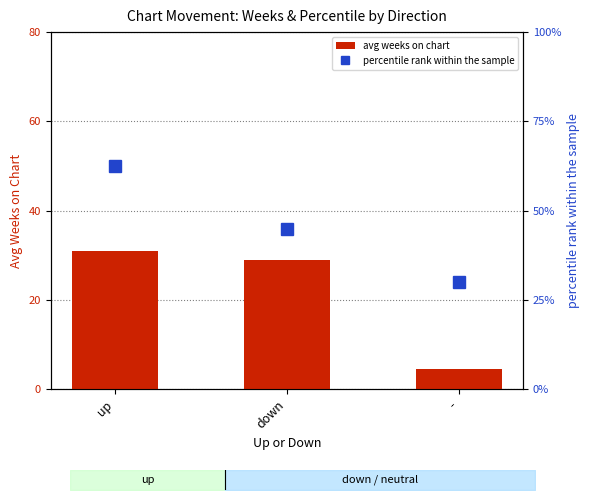

Which has a higher value, up or down?

up